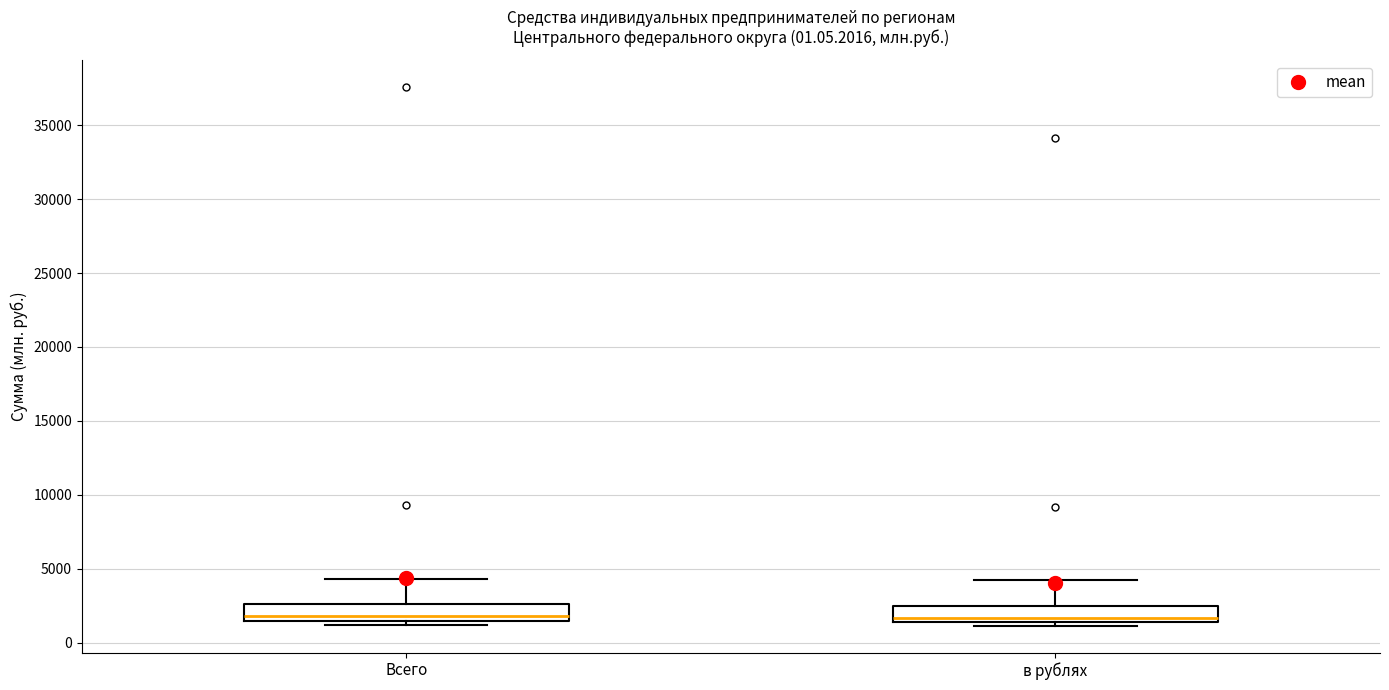

Reading left to right, read every box against the y-axis: the position of its median line, the range the box covers, and the ends of its whiskers. The values are not printed on the chart, so give them approximately, as read against the axis.

Всего: median 2000, box 1500 to 2500, whiskers 1000 to 4500
в рублях: median 1500 (just above the box's lower edge), box 1500 to 2500, whiskers 1000 to 4000